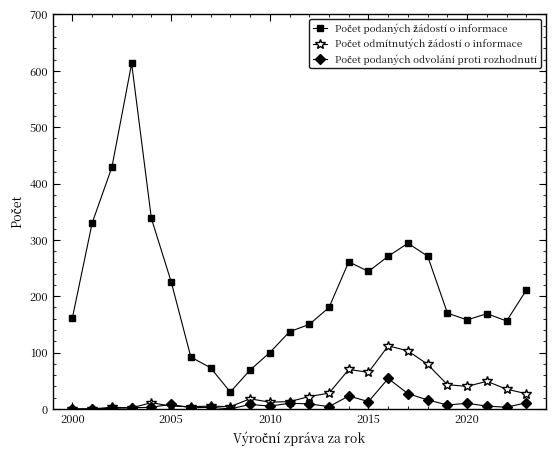

What is the greatest value displayed?

613